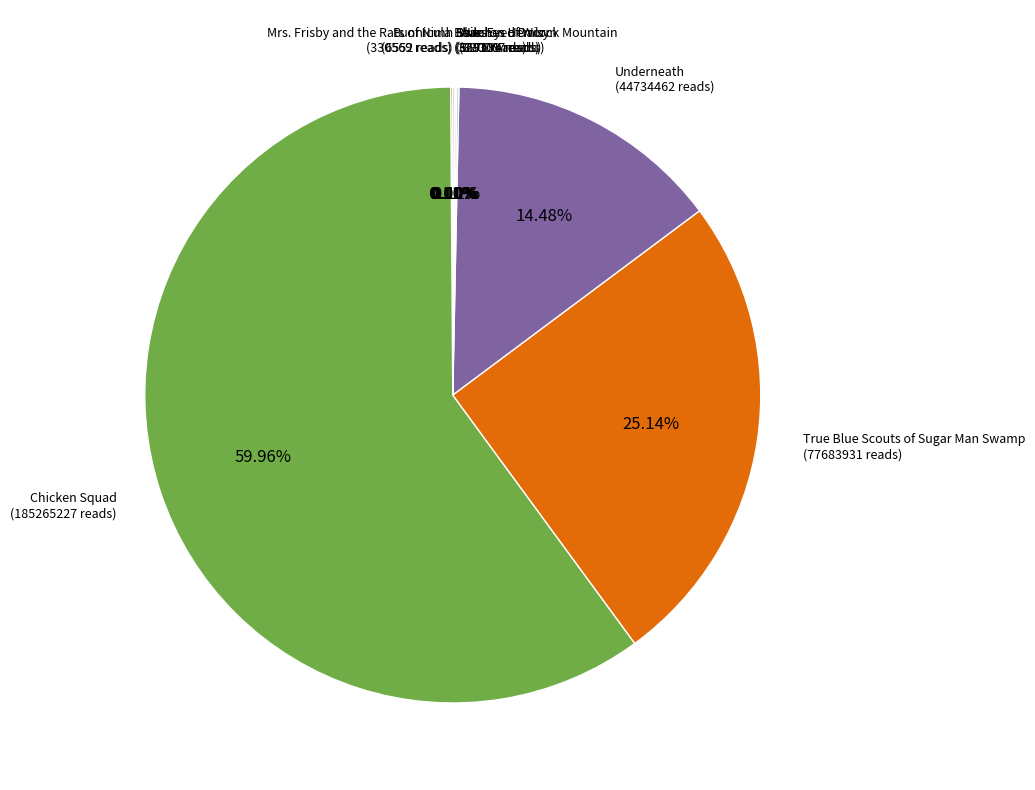

Is there a majority slice in this chart?

Yes